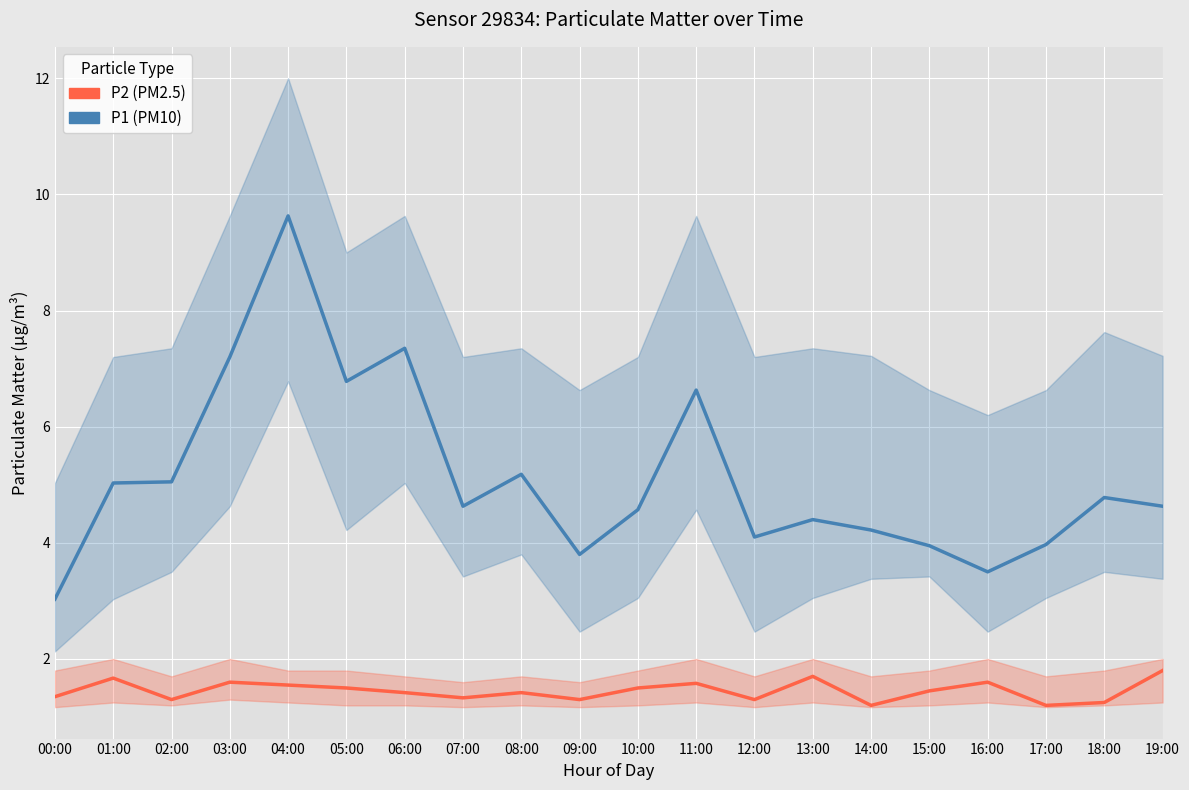

Count the P2 (PM2.5) values in the range 1 to 2.

20